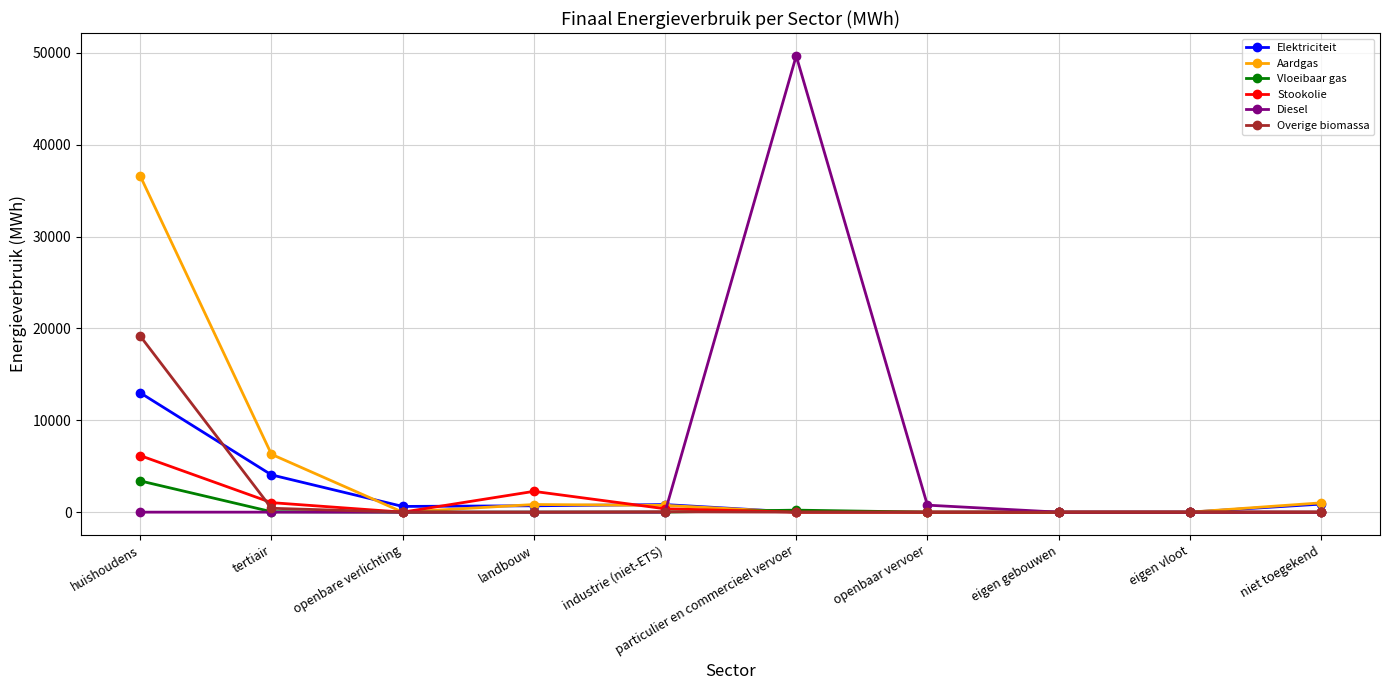

True or false: Aardgas has more than 0 points higher than both neighbors.

True